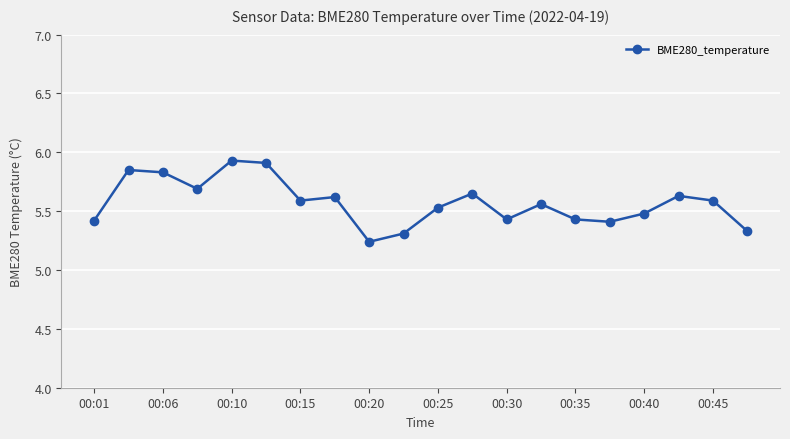

What is the difference between the second highest and second lowest values?

0.6